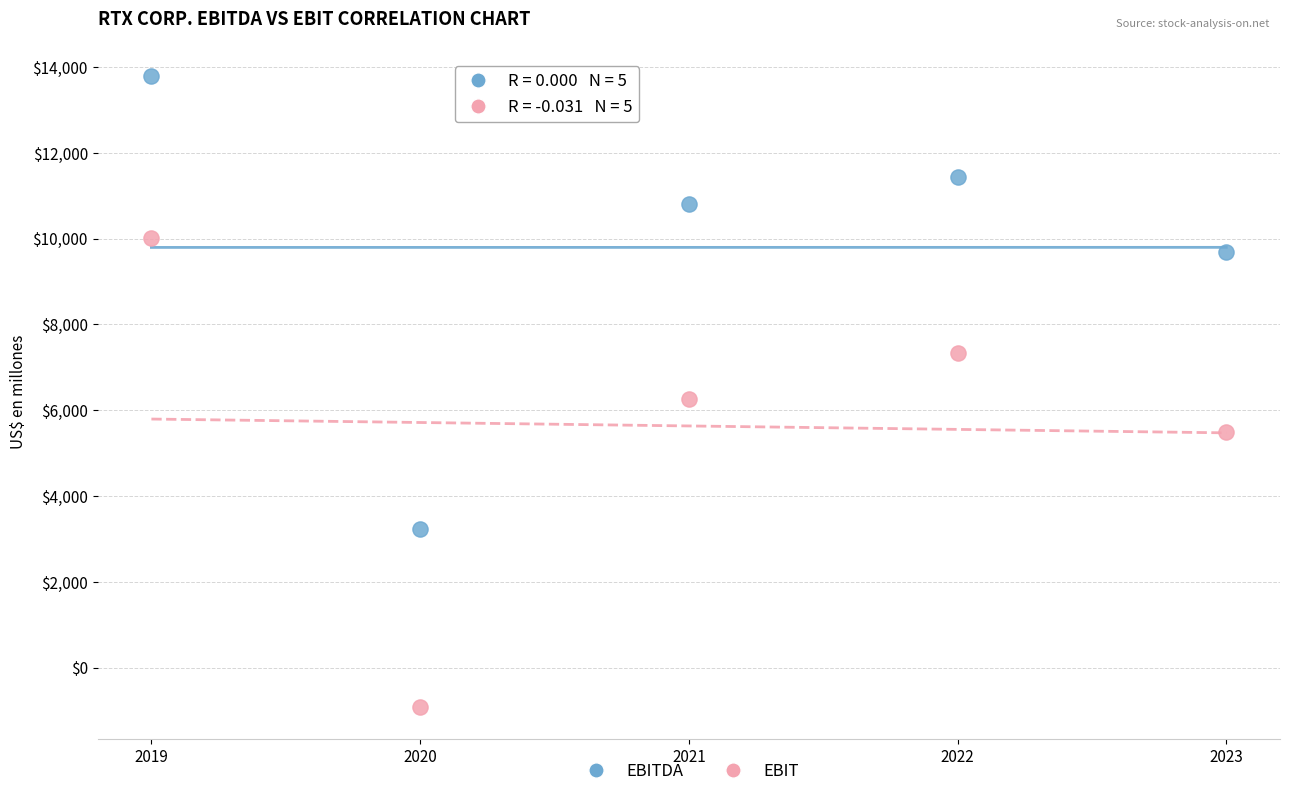

What are all the series names shown in the legend?

EBITDA, EBIT